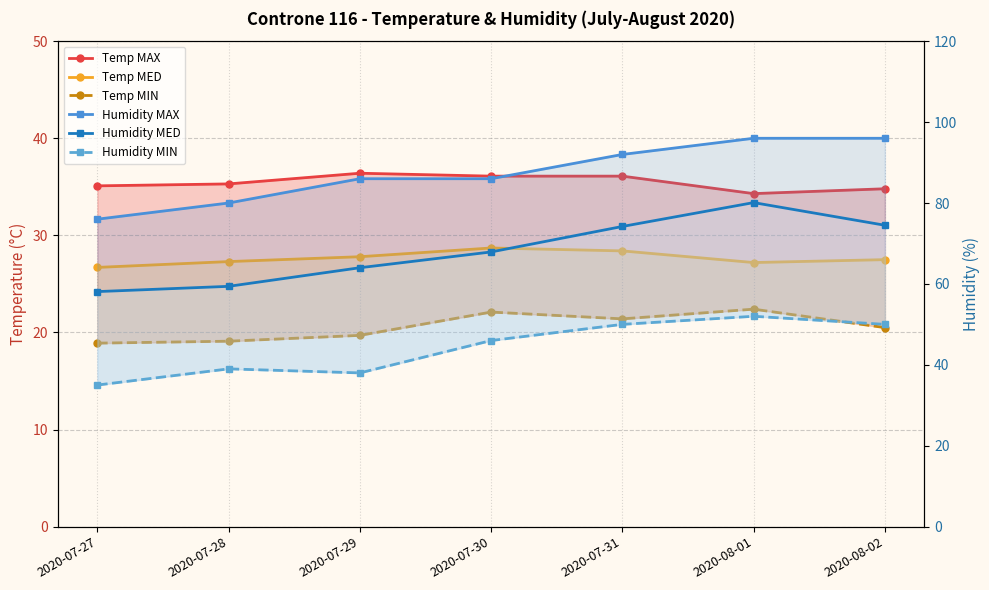

How many categories are shown in the chart?

7